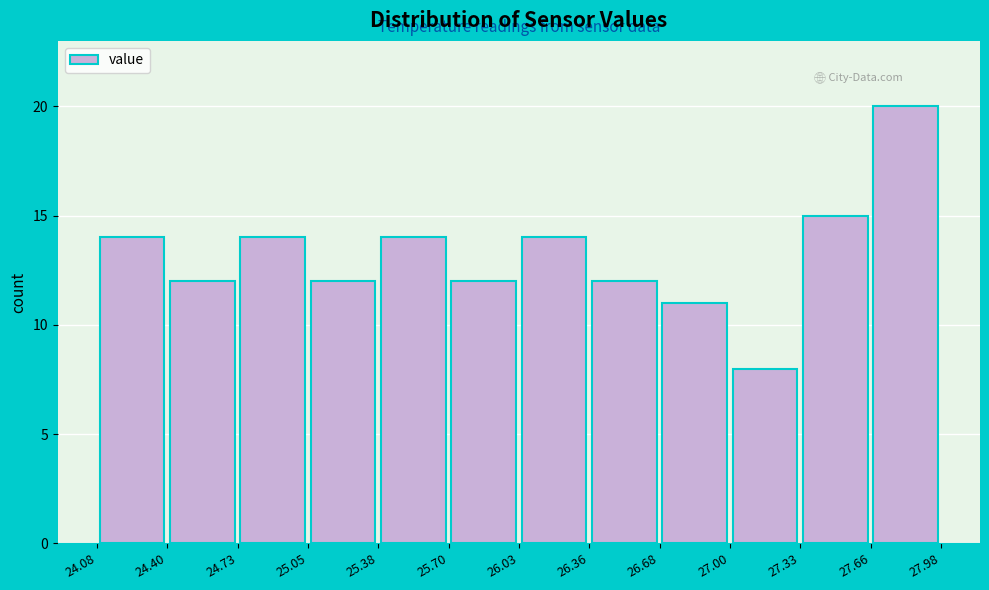

Reading left to right, transcribe this chart: for each bar, give the range it covers on the x-axis and its height. The values are not printed on the chart, so give them approximately, as read against the axis.

24.08 to 24.40: 14
24.40 to 24.73: 12
24.73 to 25.05: 14
25.05 to 25.38: 12
25.38 to 25.70: 14
25.70 to 26.03: 12
26.03 to 26.36: 14
26.36 to 26.68: 12
26.68 to 27.00: 11
27.00 to 27.33: 8
27.33 to 27.66: 15
27.66 to 27.98: 20